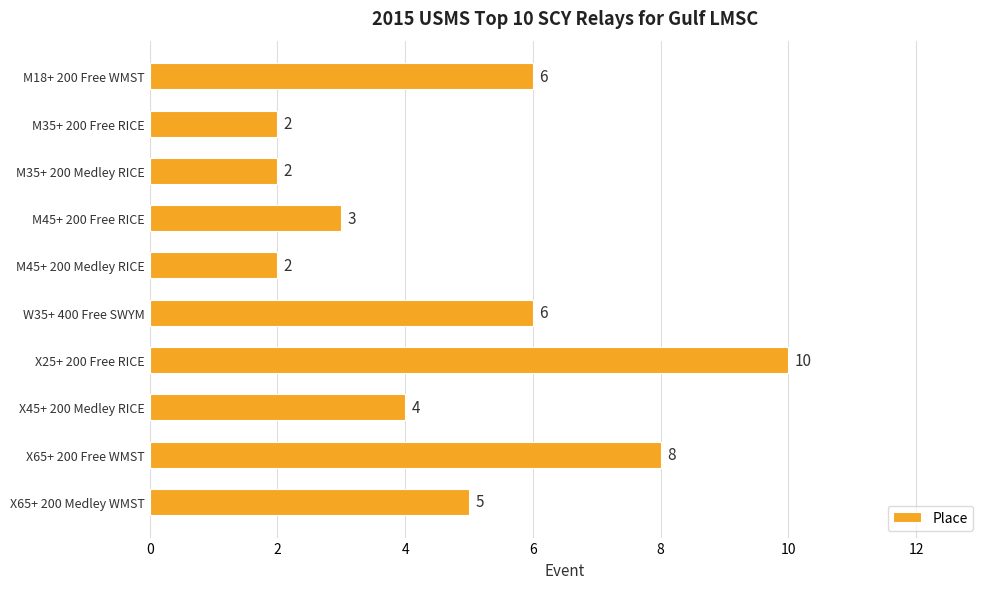

The chart shows a value of 2 at M35+ 200 Free RICE. True or false?

True